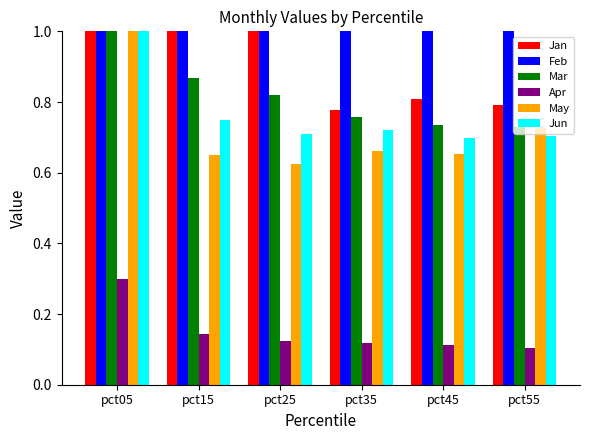

What is the difference between the second highest and second lowest values in the Jan series?

0.8